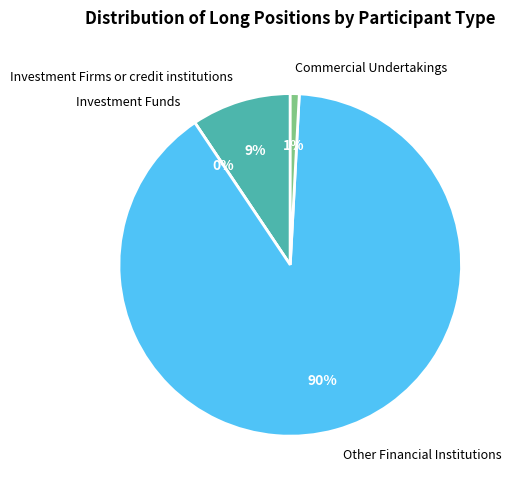

How many slices are in this pie chart?

4